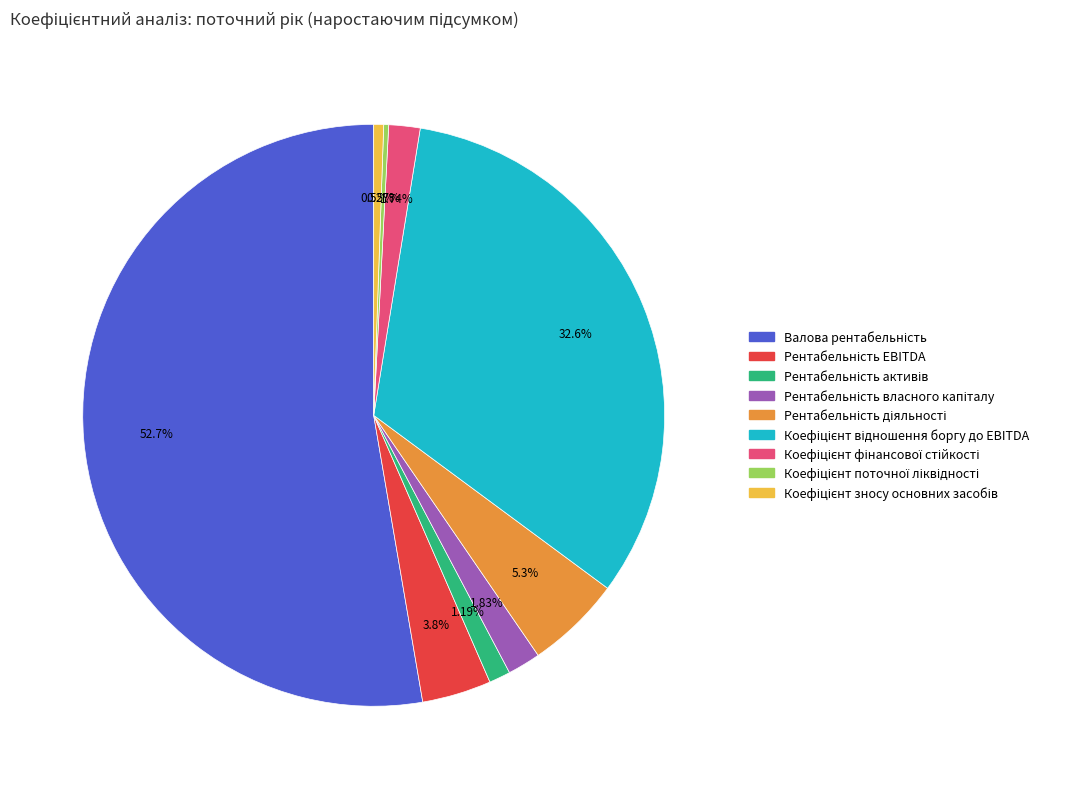

Is there a majority slice in this chart?

Yes